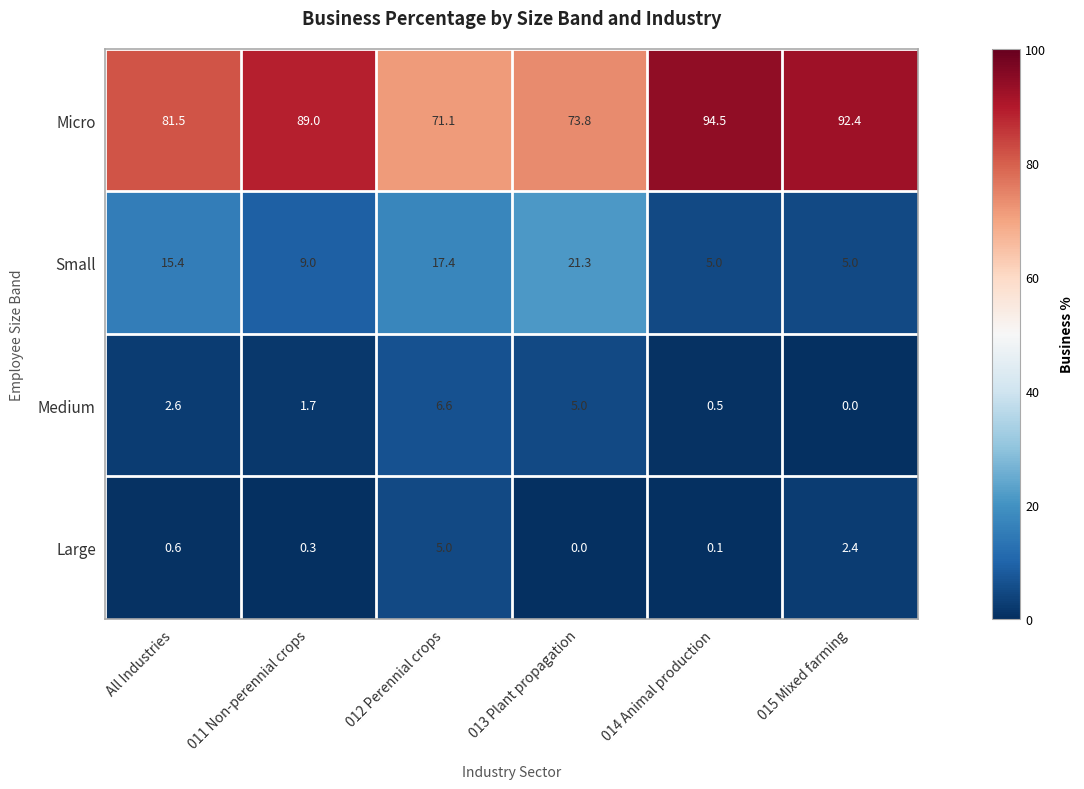

Which category has the highest value across all series?

014 Animal production